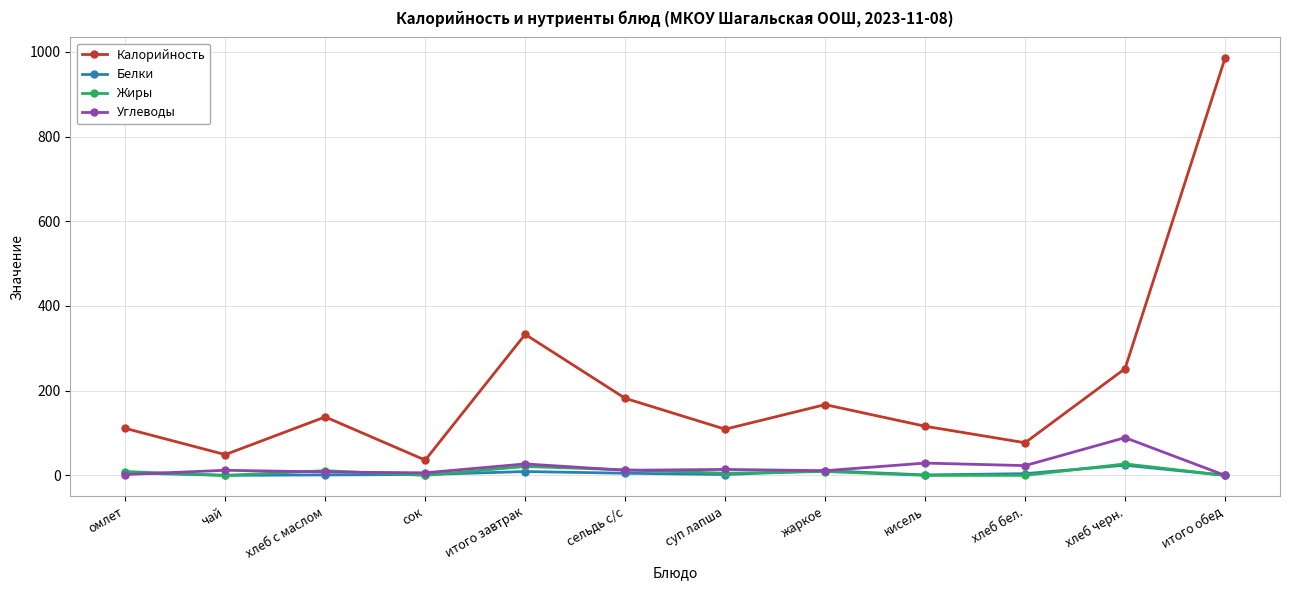

Which series has the widest spread of values?

Калорийность